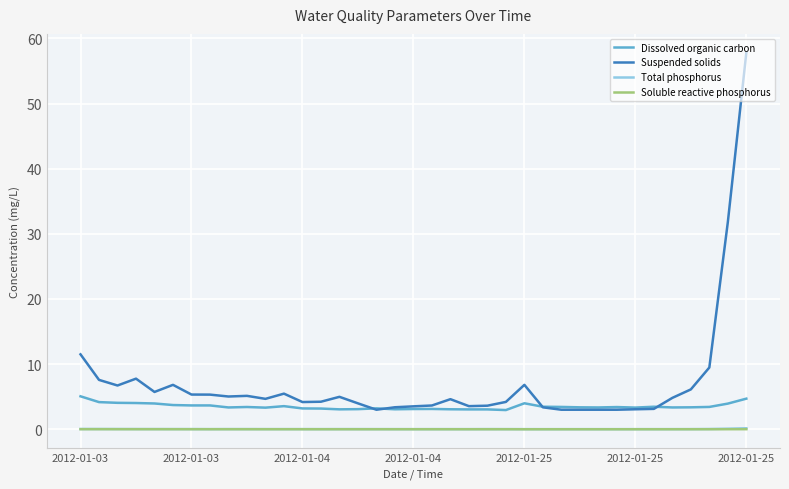

True or false: Dissolved organic carbon and Soluble reactive phosphorus cross at least once.

False